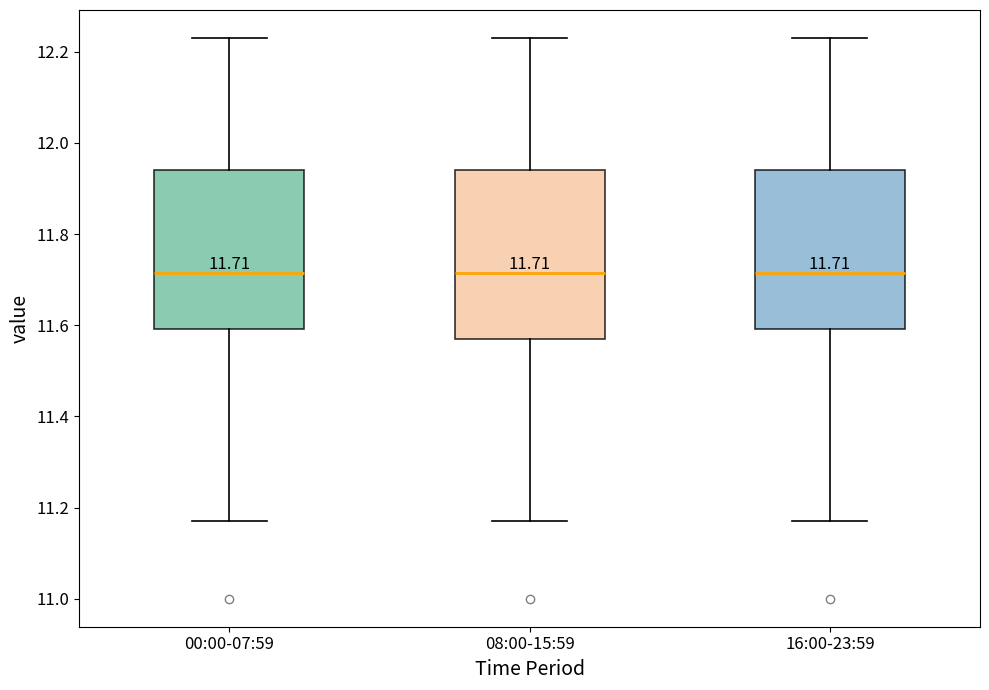

Comparing the boxes themselves (not the whiskers), which one is the tallest?

08:00-15:59